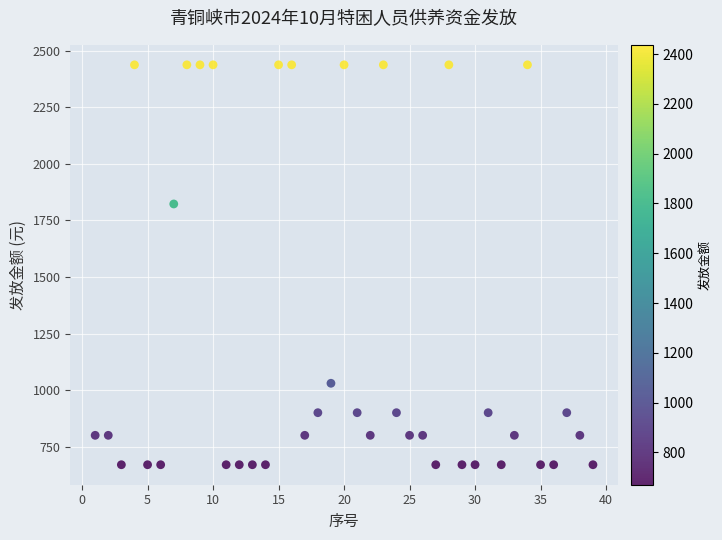

What is the range of Y values (max minus min)?

1767.5